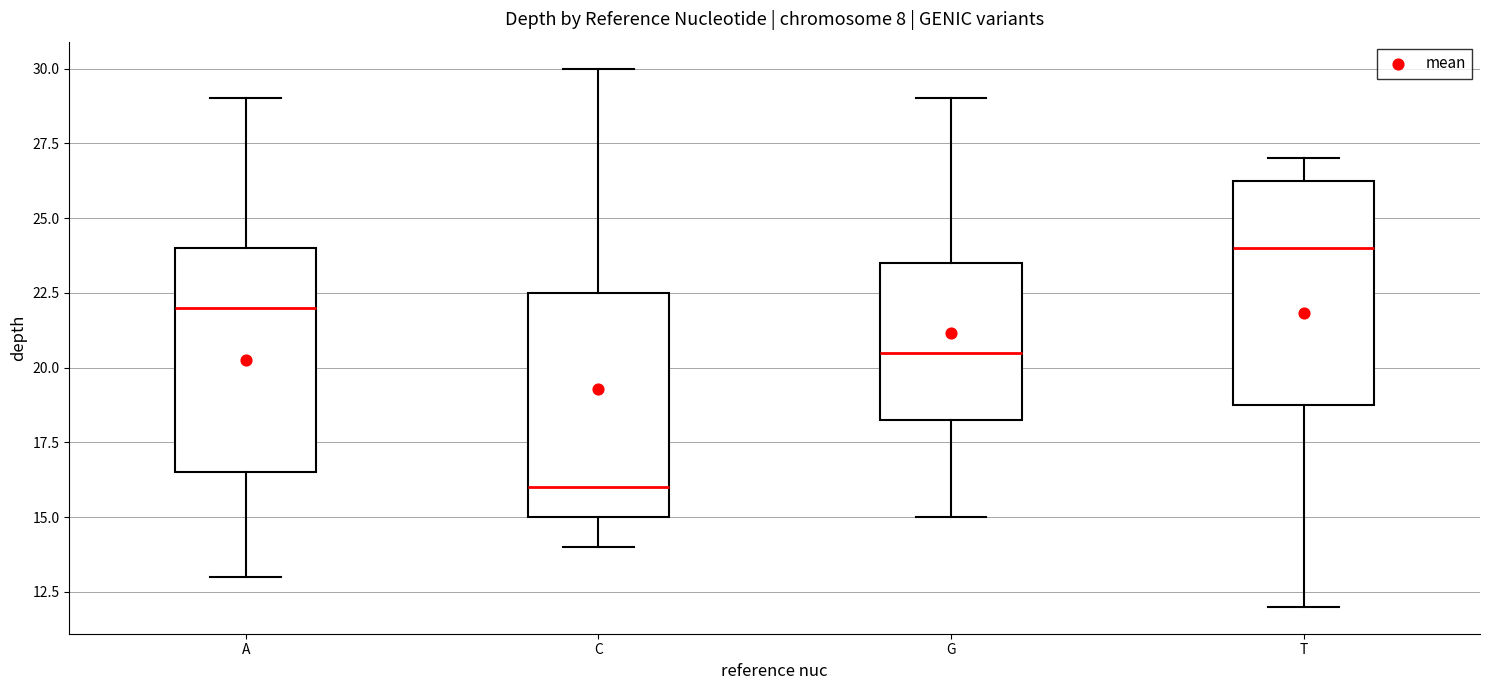

Reading left to right, read every box against the y-axis: the position of its median line, the range the box covers, and the ends of its whiskers. The values are not printed on the chart, so give them approximately, as read against the axis.

A: median 22.0, box 16.5 to 24.0, whiskers 13.0 to 29.0
C: median 16.0, box 15.0 to 22.5, whiskers 14.0 to 30.0
G: median 20.5, box 18.5 to 23.5, whiskers 15.0 to 29.0
T: median 24.0, box 19.0 to 26.5, whiskers 12.0 to 27.0